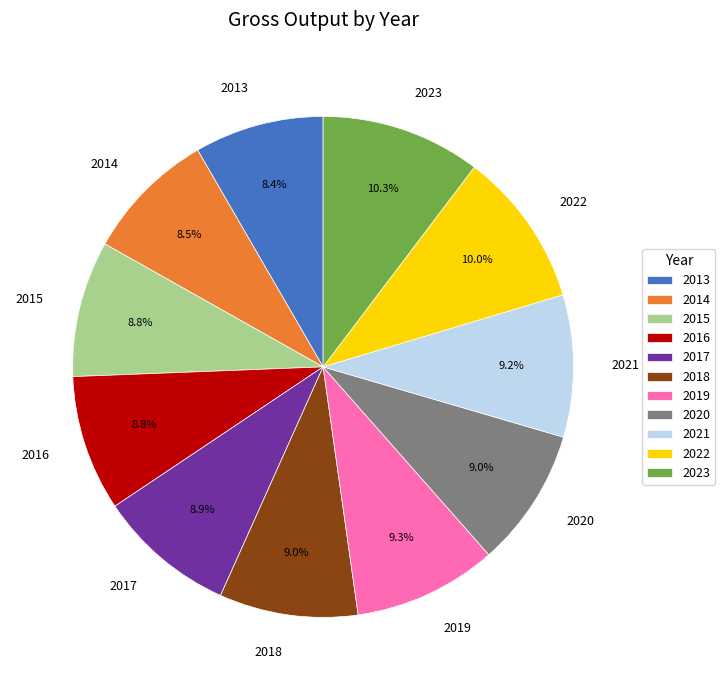

To the nearest percent, what is the average slice percentage?

9%